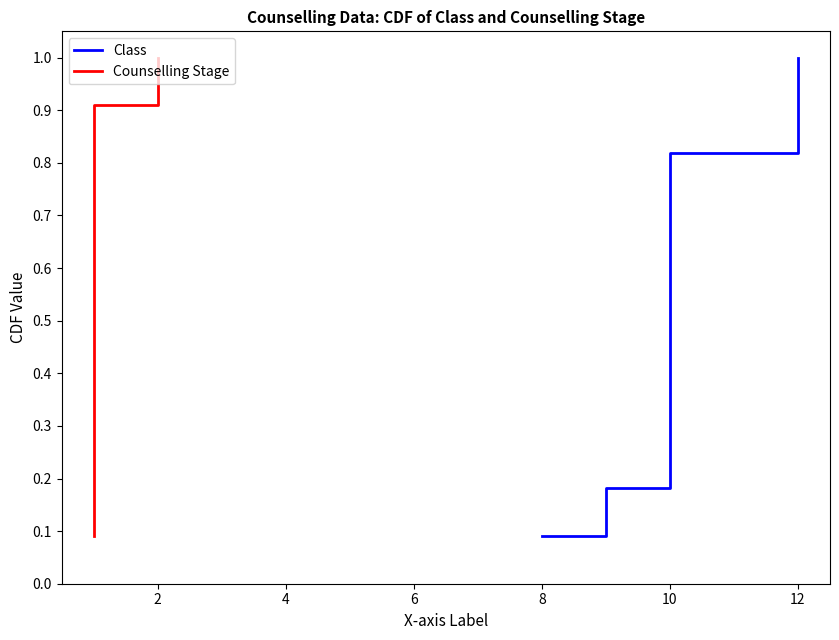

True or false: Class has a value of 0.6 at 10.

False